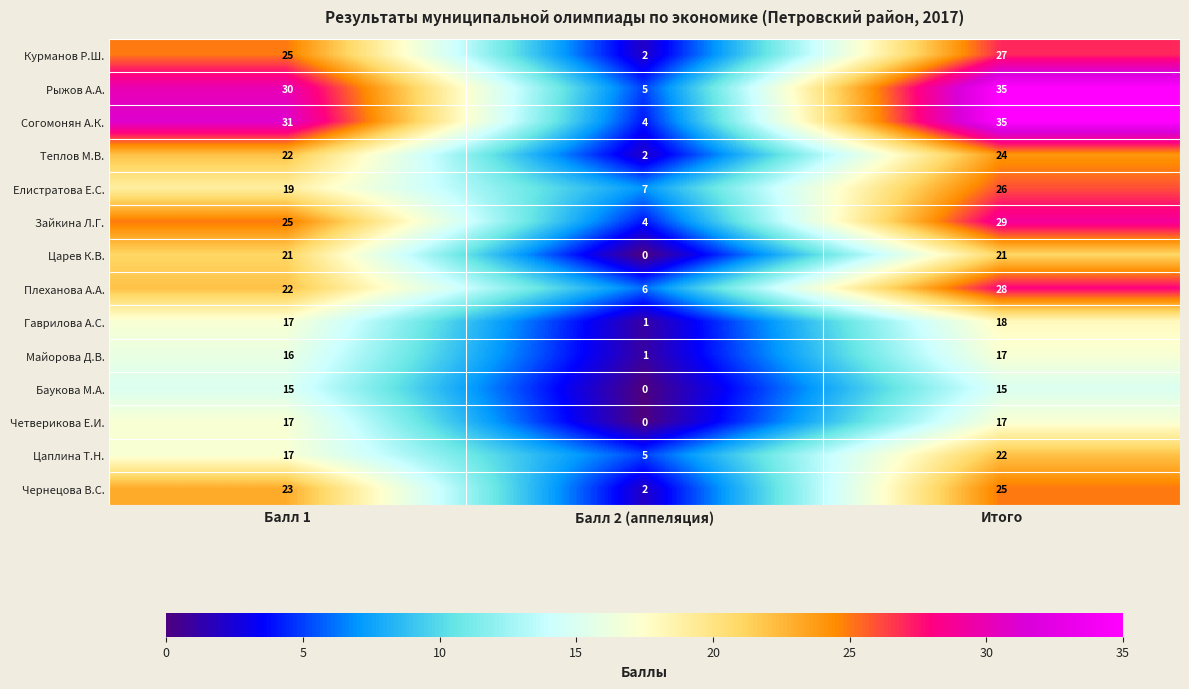

Is the value of Теплов М.В. at Балл 1 greater than the value of Рыжов А.А. at Итого?

No